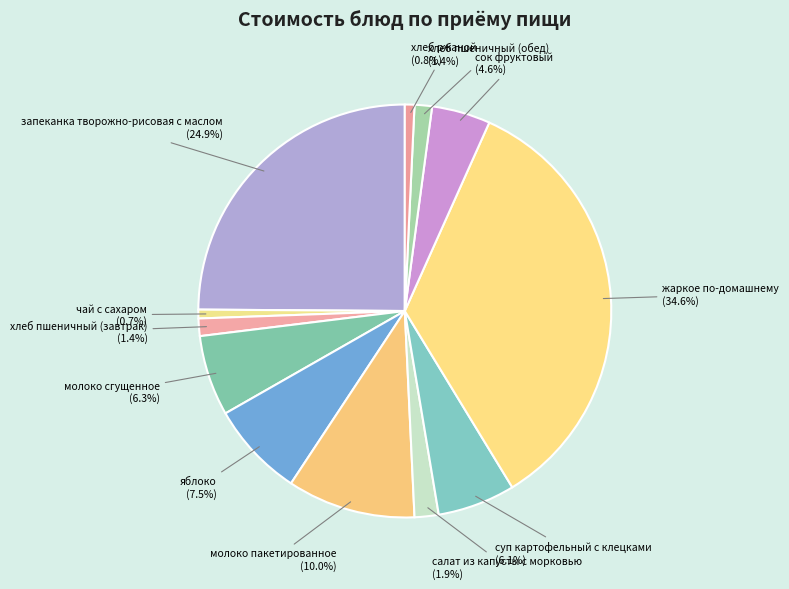

To the nearest percent, what percentage of the pie is чай с сахаром?

1%